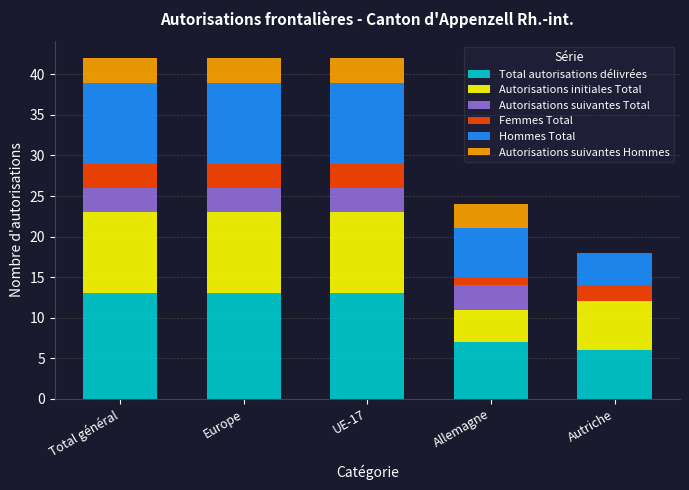

Is it true that Total autorisations délivrées equals 22 at Europe?

False